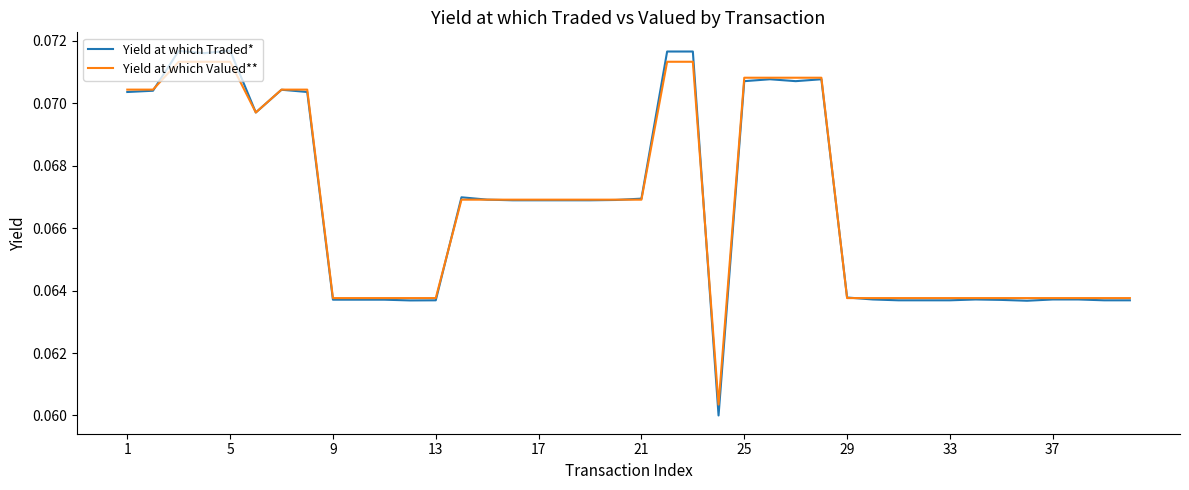

Which series has the widest spread of values?

Yield at which Traded*